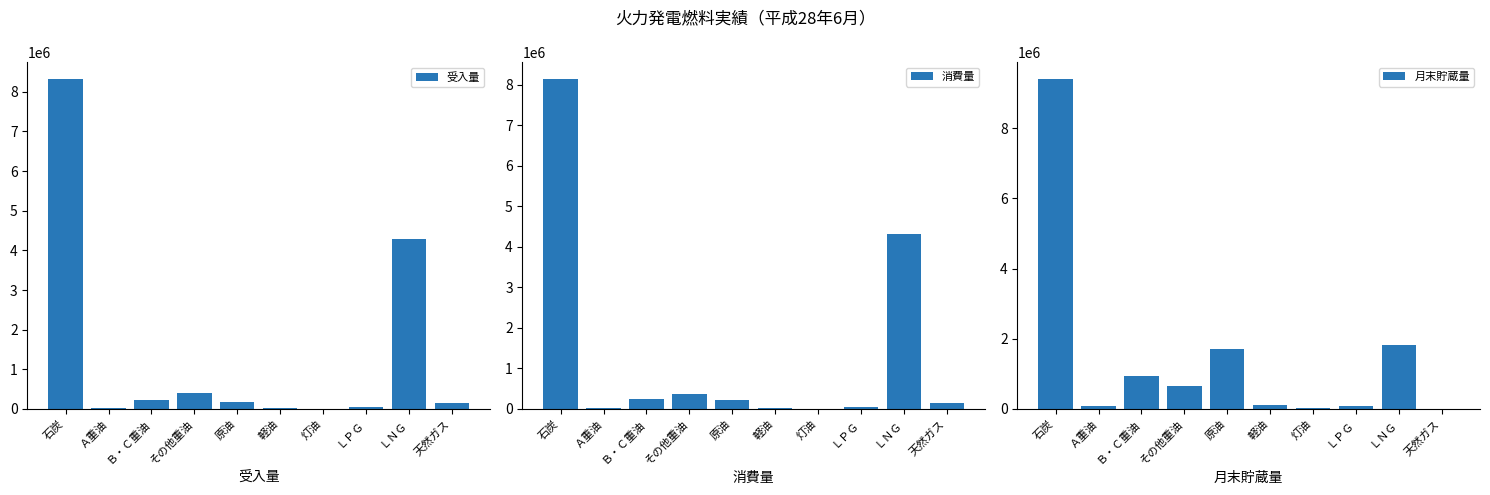

At how many categories does at least one series exceed 6288655?

1